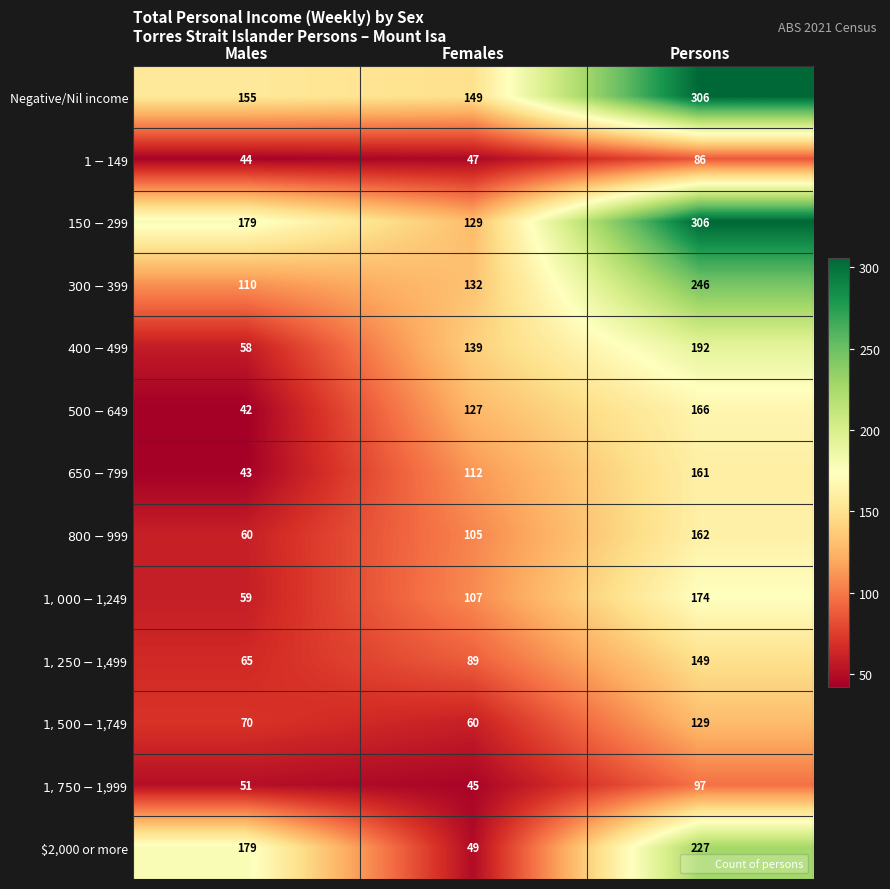

The Negative/Nil income series shows 155 at Males. True or false?

True